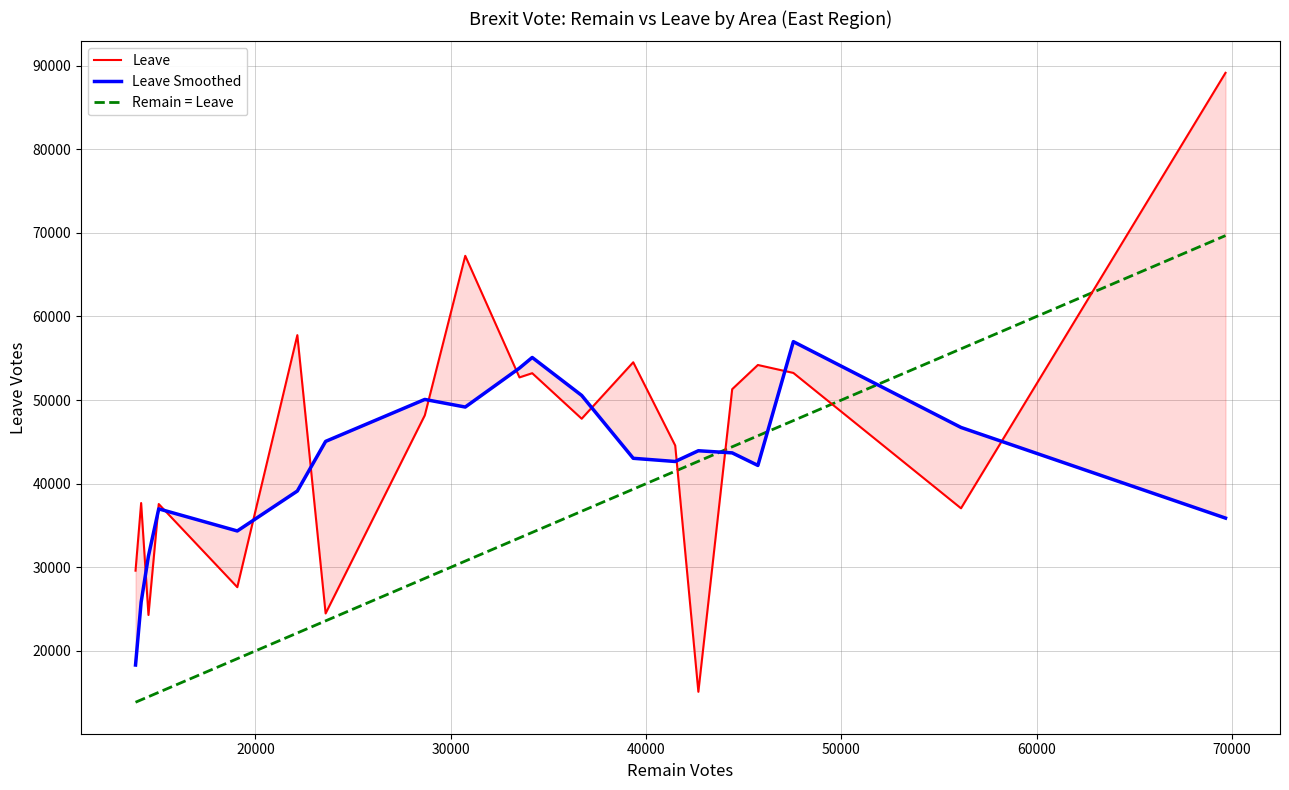

What is the minimum value for Remain = Leave?

13867